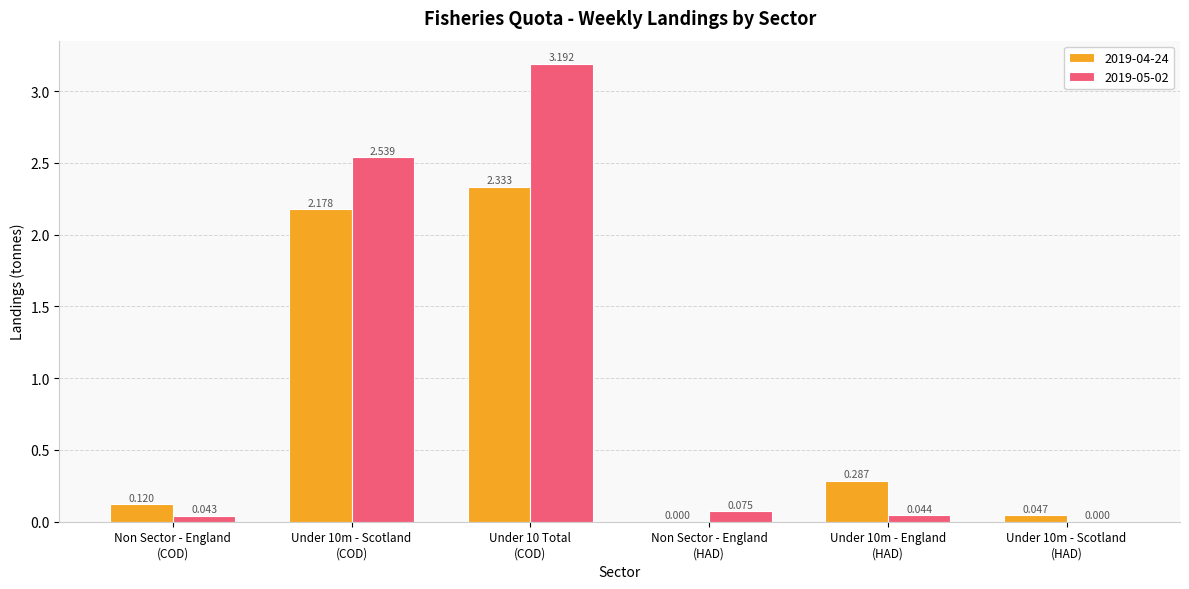

What is the maximum value for 2019-05-02?

3.2